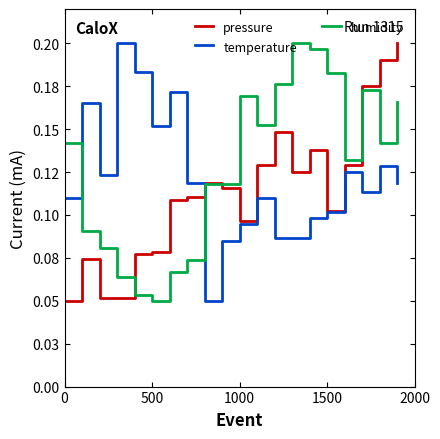

Is this an area chart (filled region under the line)?

No